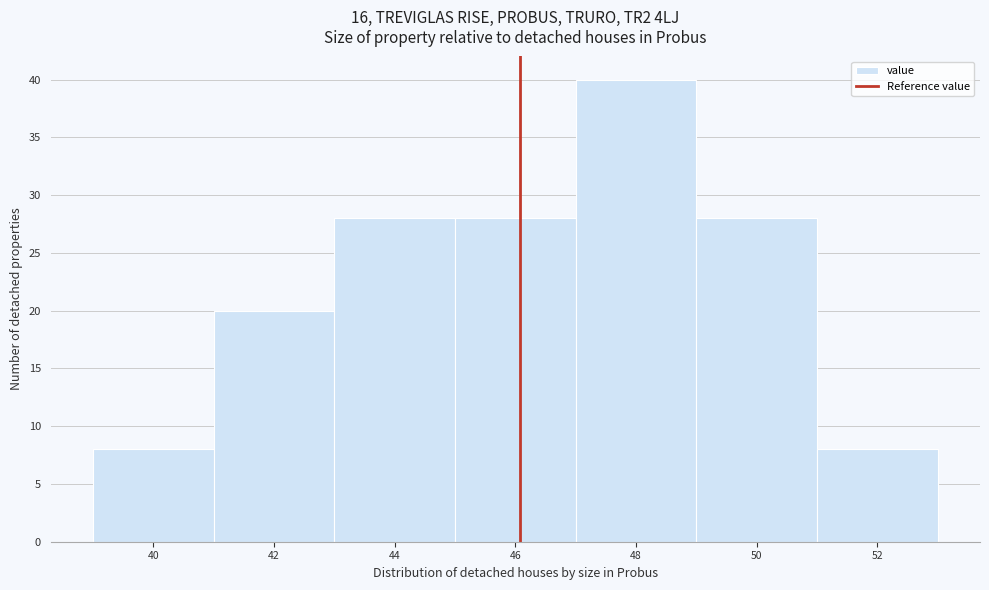

Reading right to left, what are all the values shown in this chart?

52=8	50=28	48=40	46=28	44=28	42=20	40=8